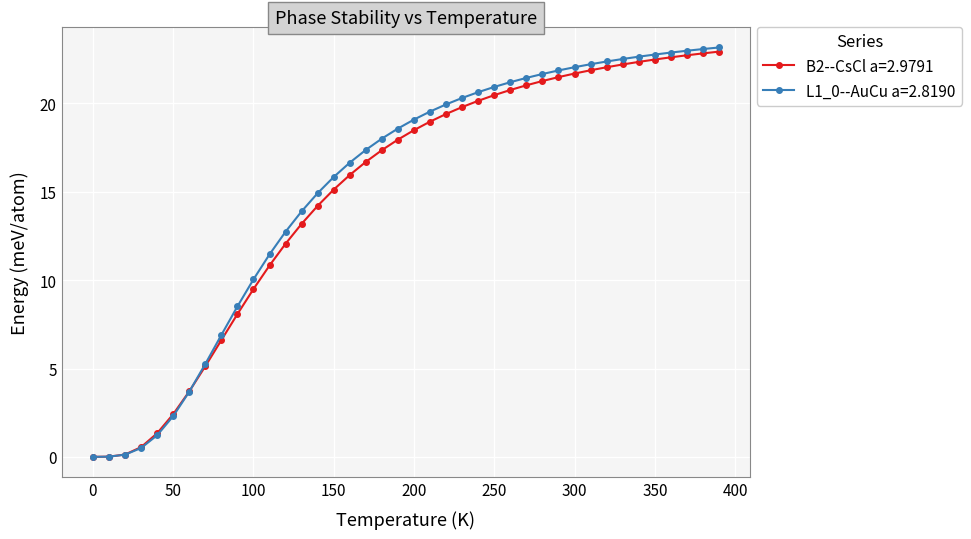

What is the maximum value for B2--CsCl a=2.9791?

22.9